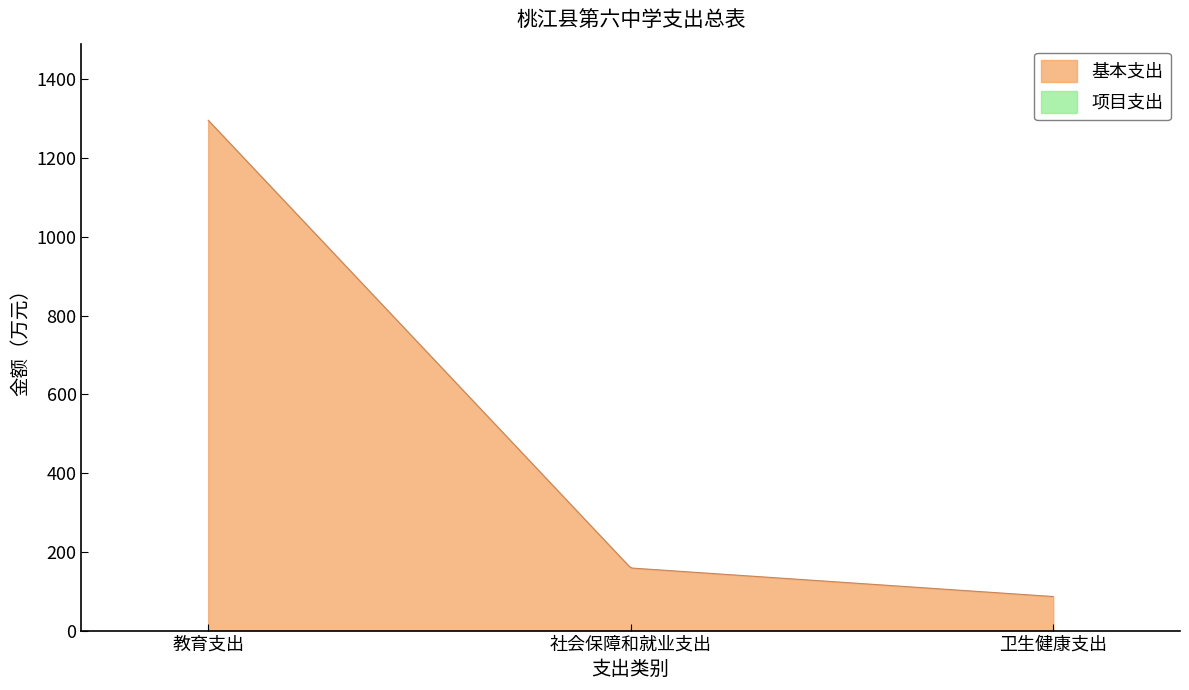

What is the difference between the maximum and minimum values?

1209.7